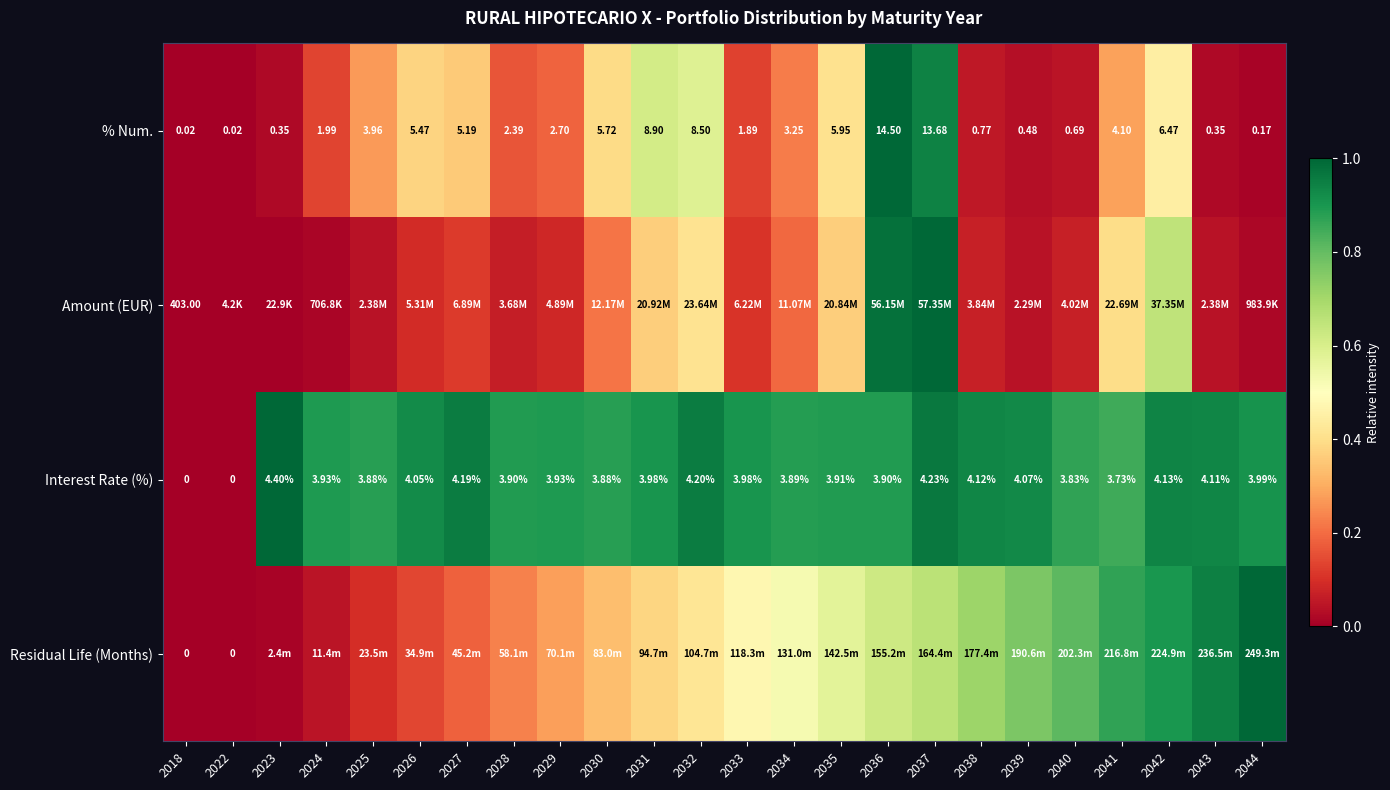

Is it true that Amount (EUR) equals 0.4 at 2041?

True